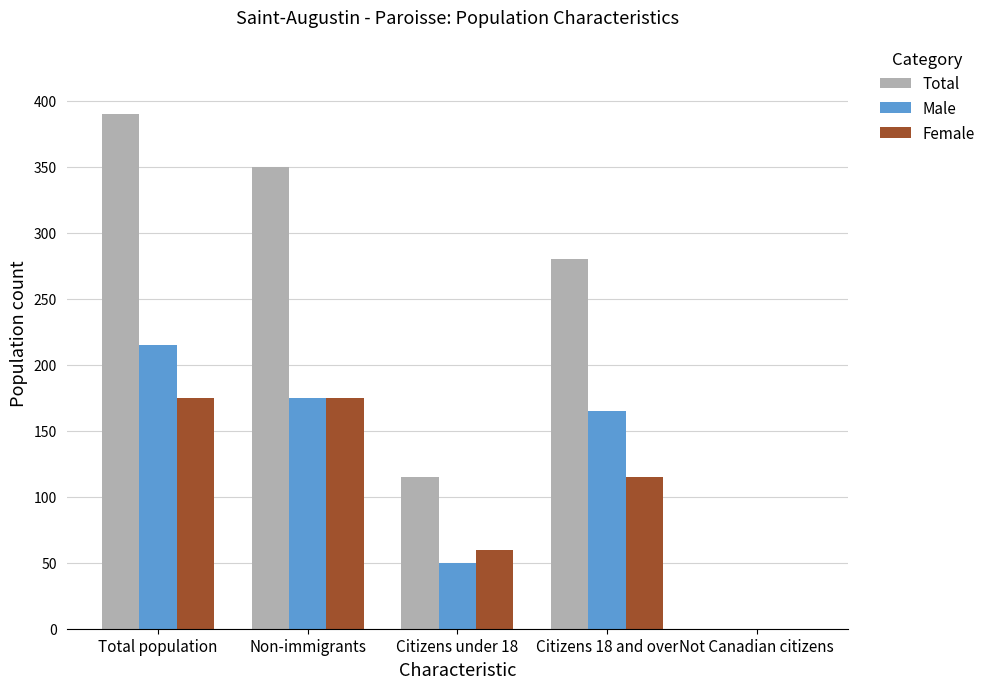

What are all the series names shown in the legend?

Total, Male, Female